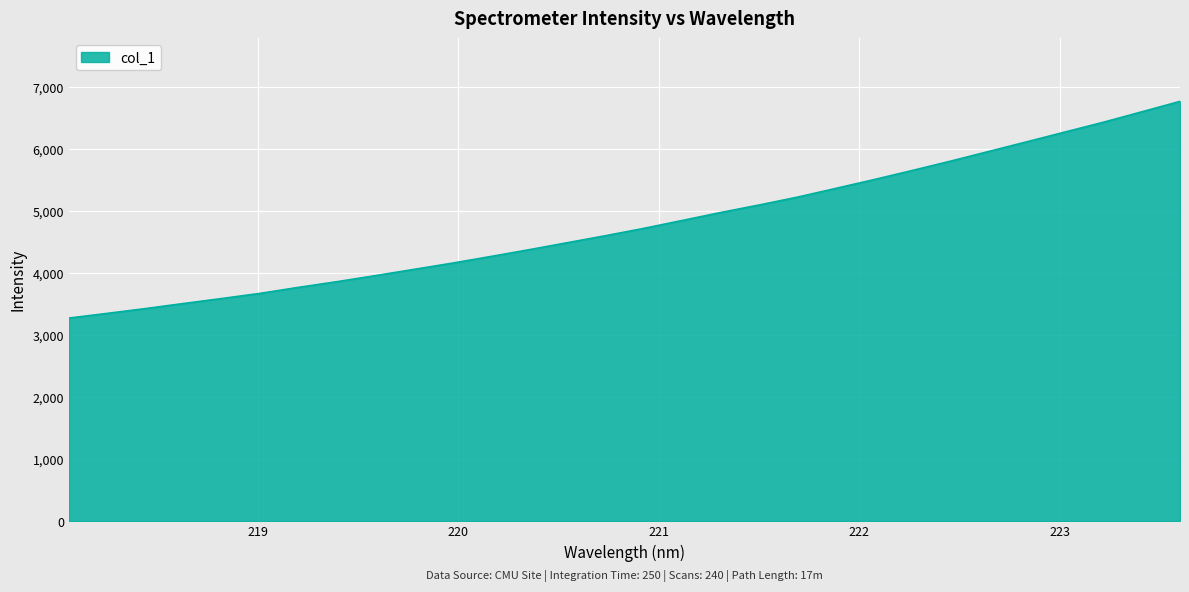

What is the smallest value displayed?

3277.5